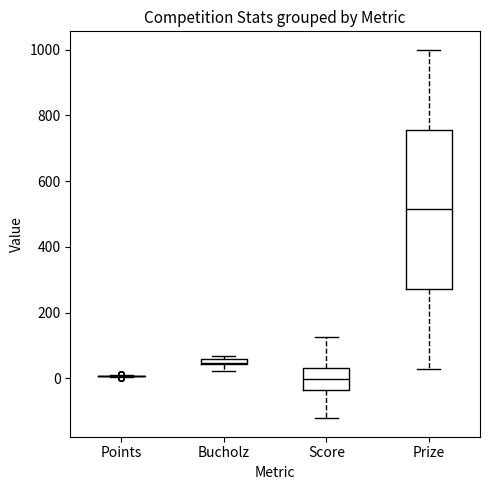

Where does the upper whisker of the box for Score end on the y-axis? The values are not printed on the chart, so give them approximately, as read against the axis.

120